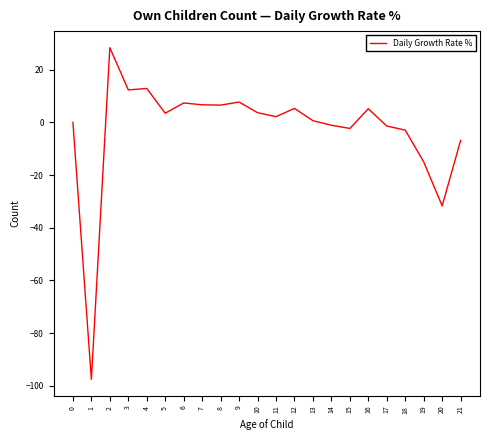

Does the chart have visible grid lines?

No